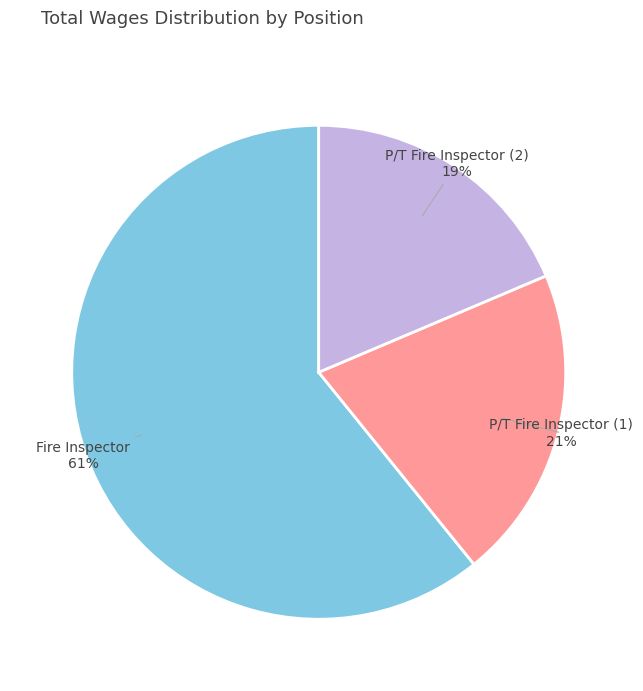

Which category has the biggest portion of the pie?

Fire Inspector